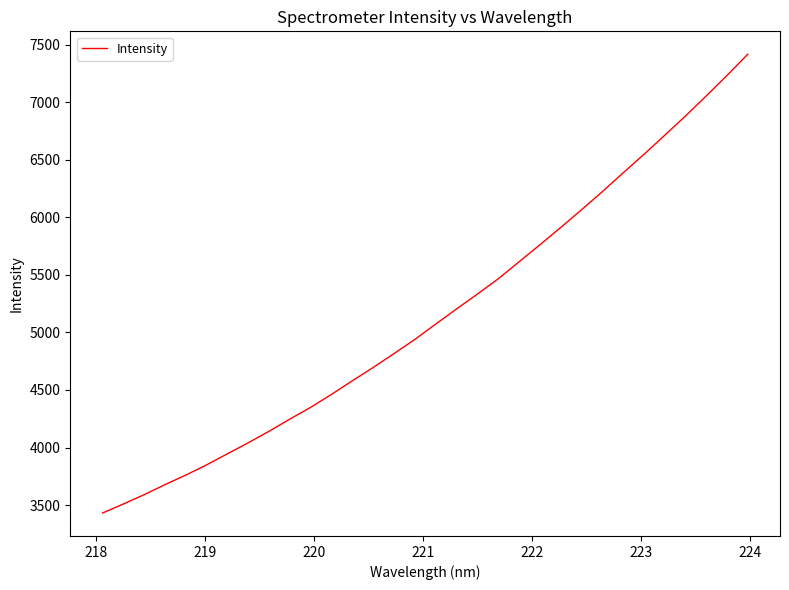

Does the chart display data point markers on the line(s)?

No